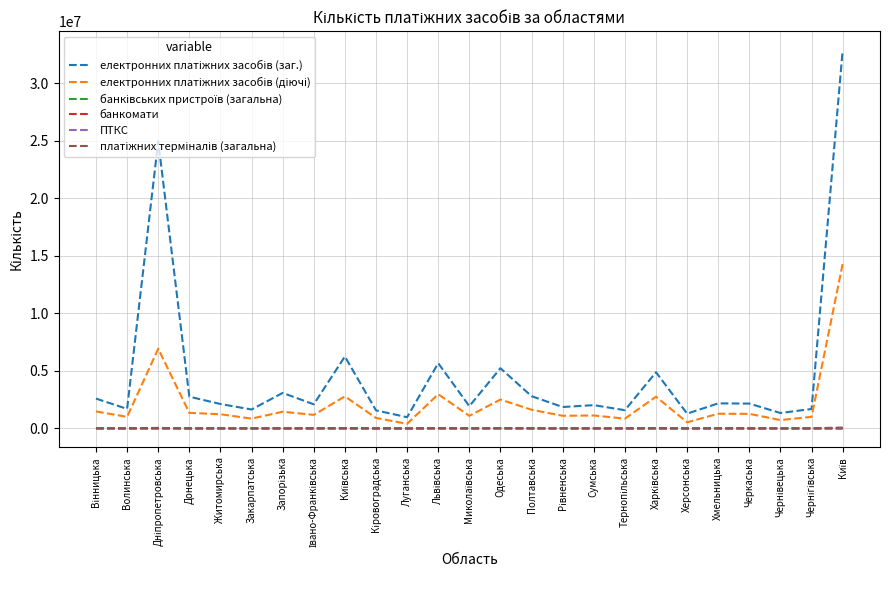

Is this an area chart (filled region under the line)?

No